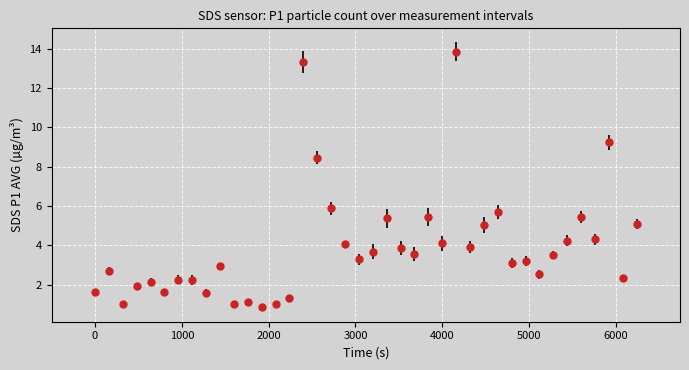

What is the smallest value displayed?

0.9